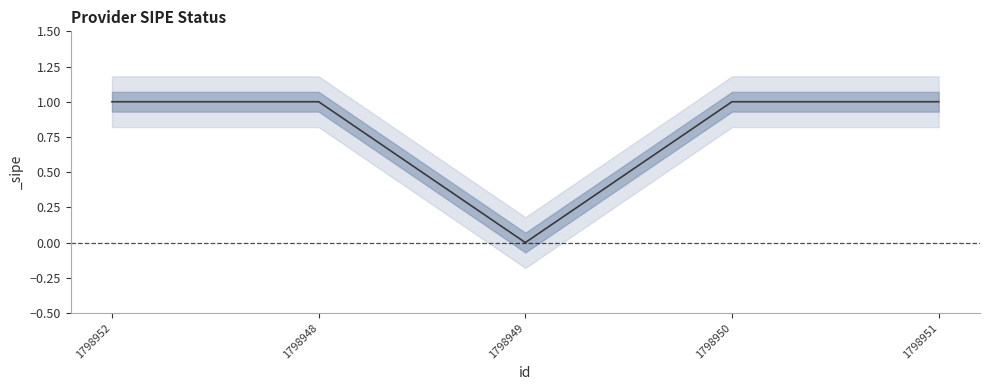

Is it true that the value at 1798948 is 1?

False